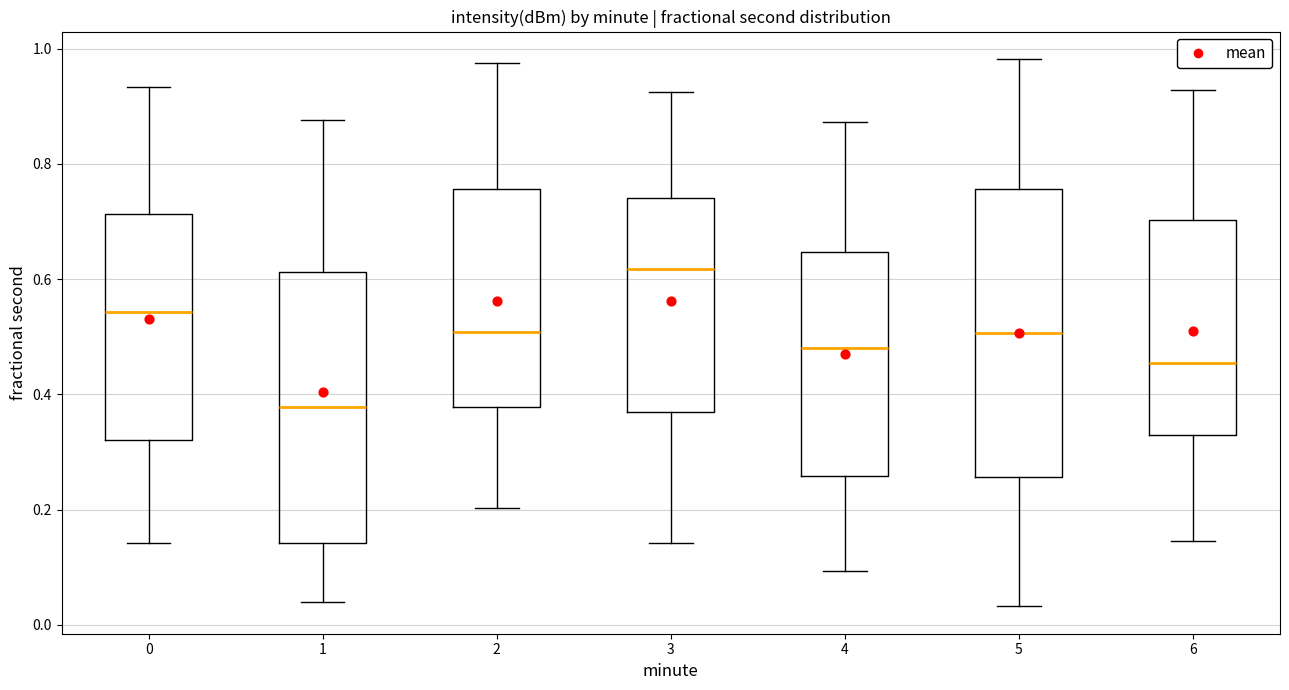

Where does the median line of the box at x = 1 sit on the y-axis? The values are not printed on the chart, so give them approximately, as read against the axis.

0.38